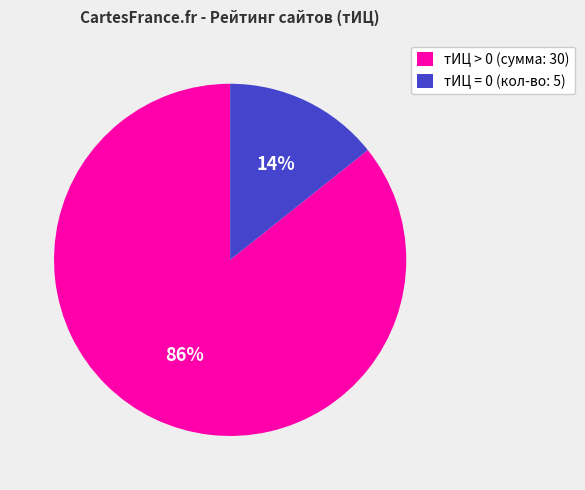

Count the number of slices in the pie.

2